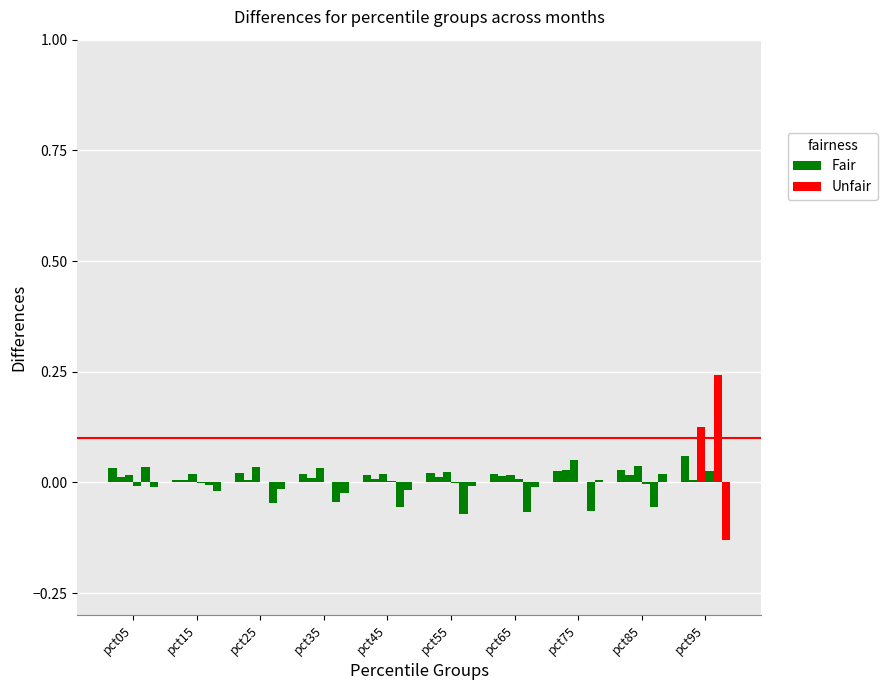

Is it true that Feb equals 0.0 at pct95?

True